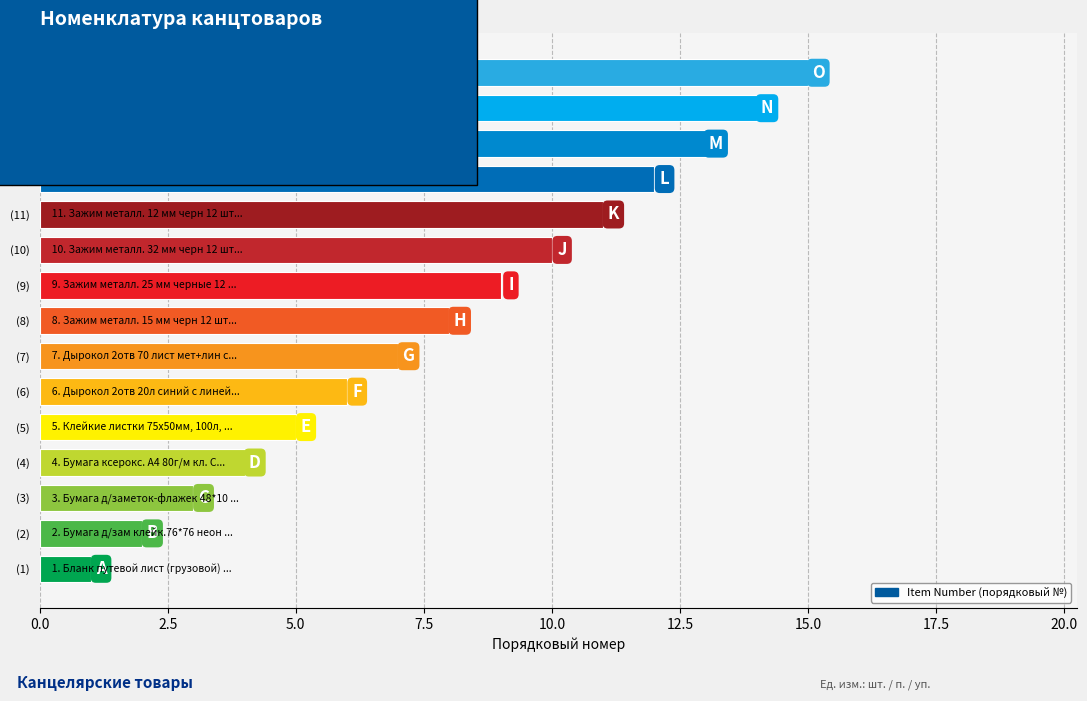

True or false: the data shows 5 at (10).

False